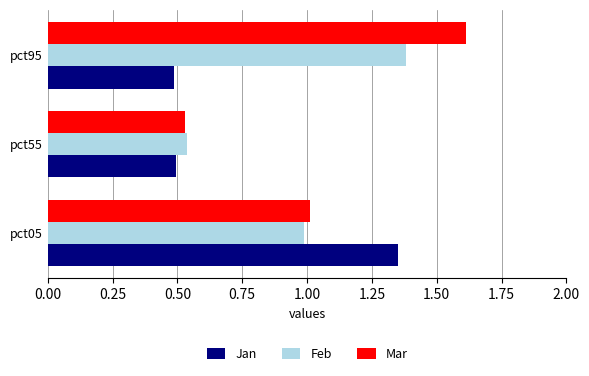

At which category is the sum across all series the highest?

pct95